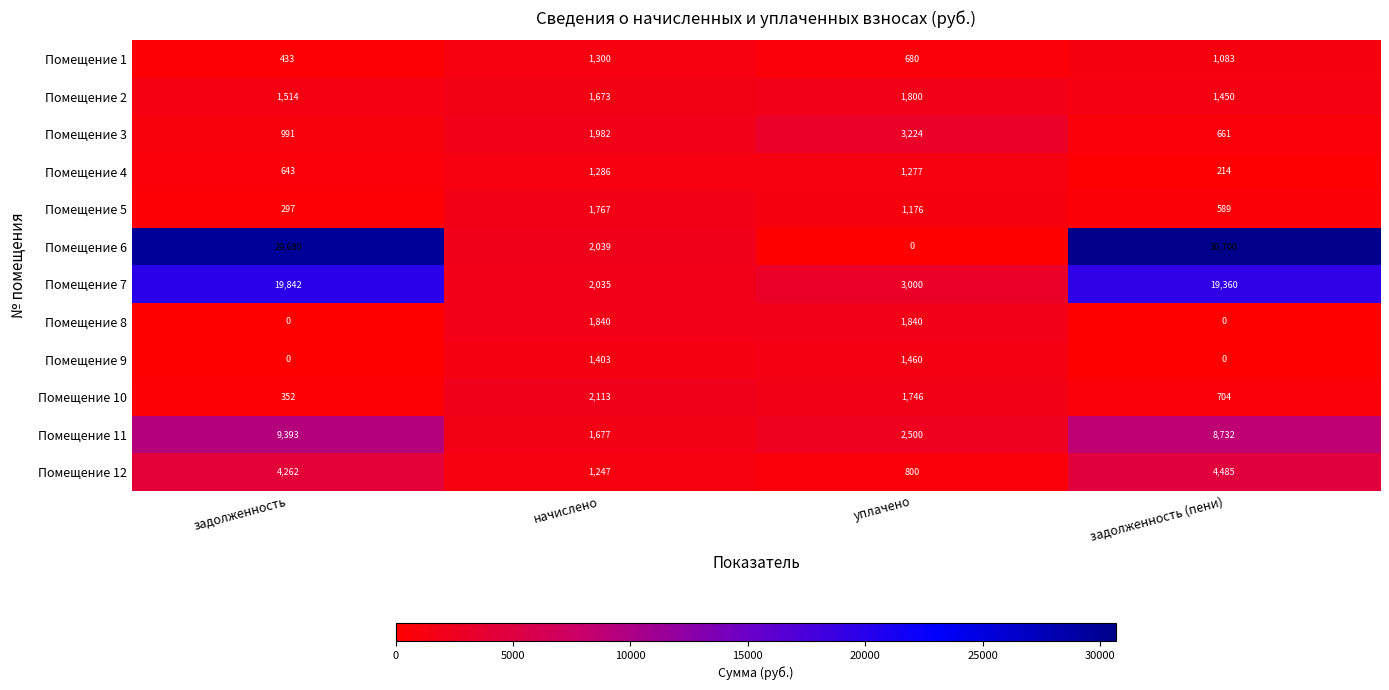

What is the difference between the highest and lowest values at уплачено?

3224